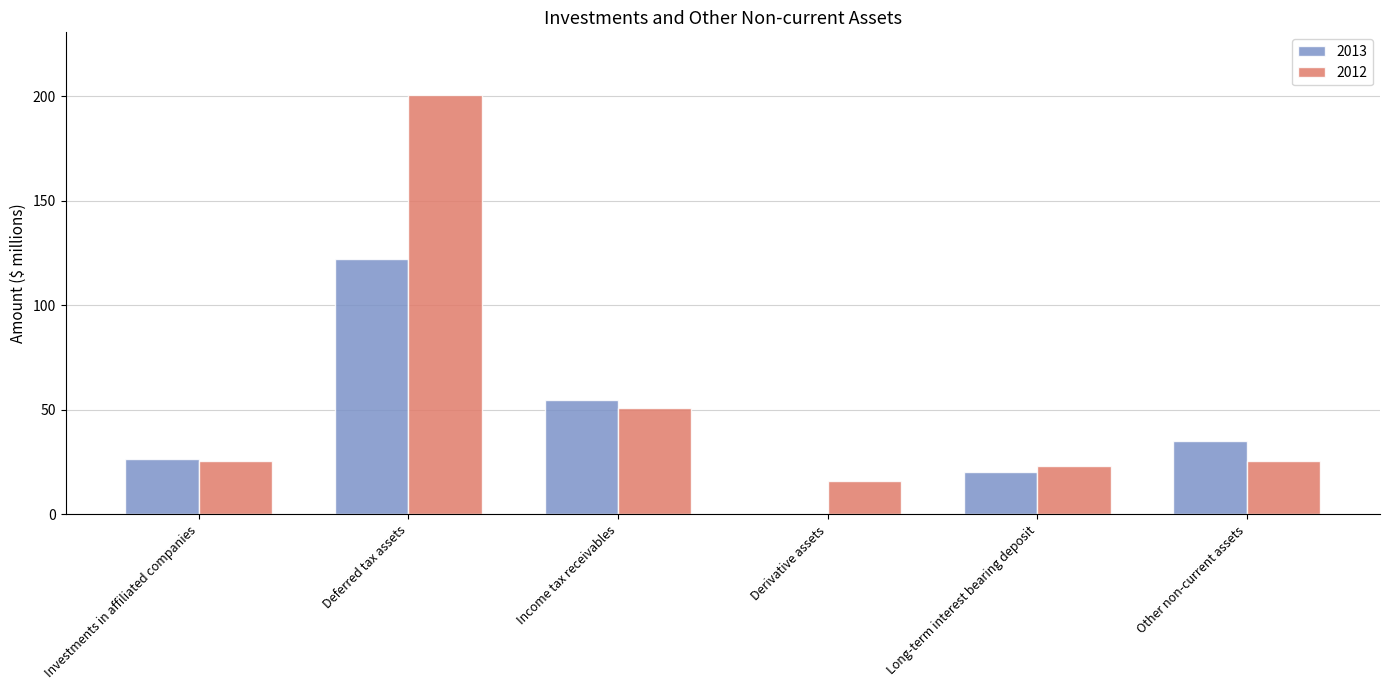

Between Derivative assets and Long-term interest bearing deposit, which series saw the biggest shift?

2013